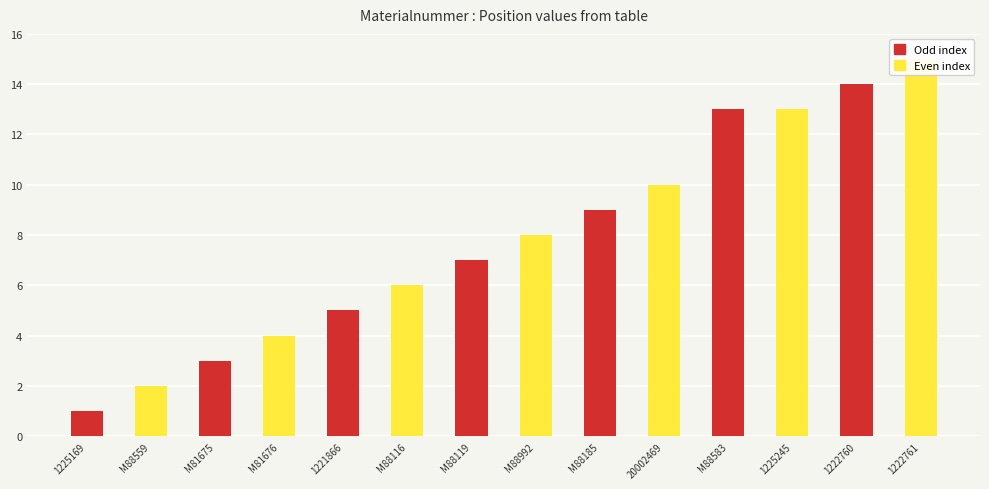

List the labels in order of value, smallest first.

1225169, M88559, M81675, M81676, 1221866, M88116, M88119, M88992, M88185, 20002469, M88583, 1225245, 1222760, 1222761